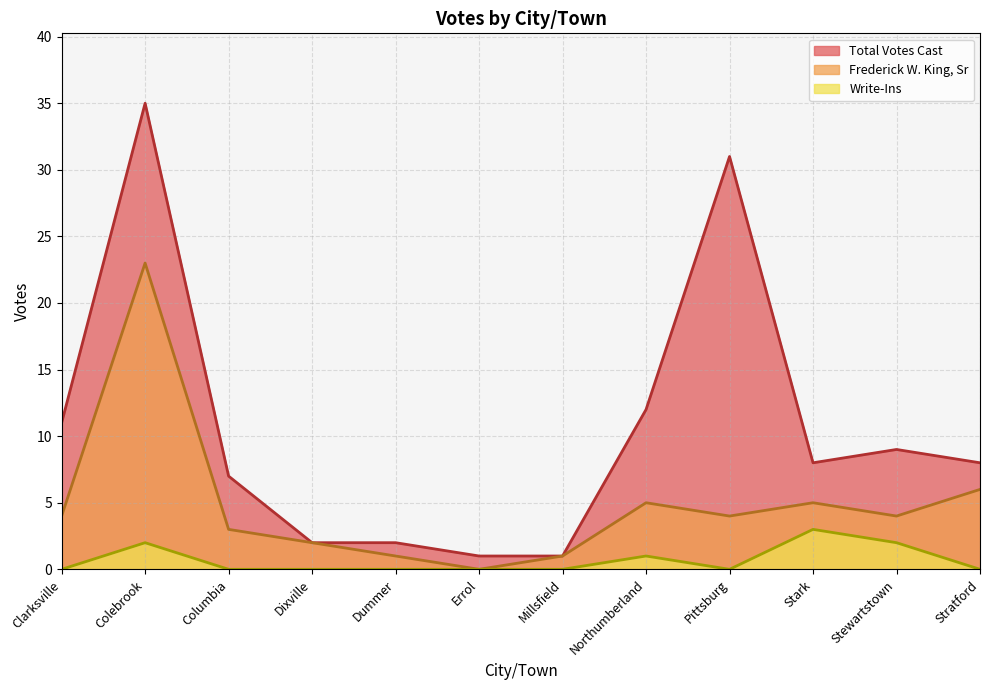

In Frederick W. King, Sr, how many points are higher than both neighbors (excluding endpoints)?

3